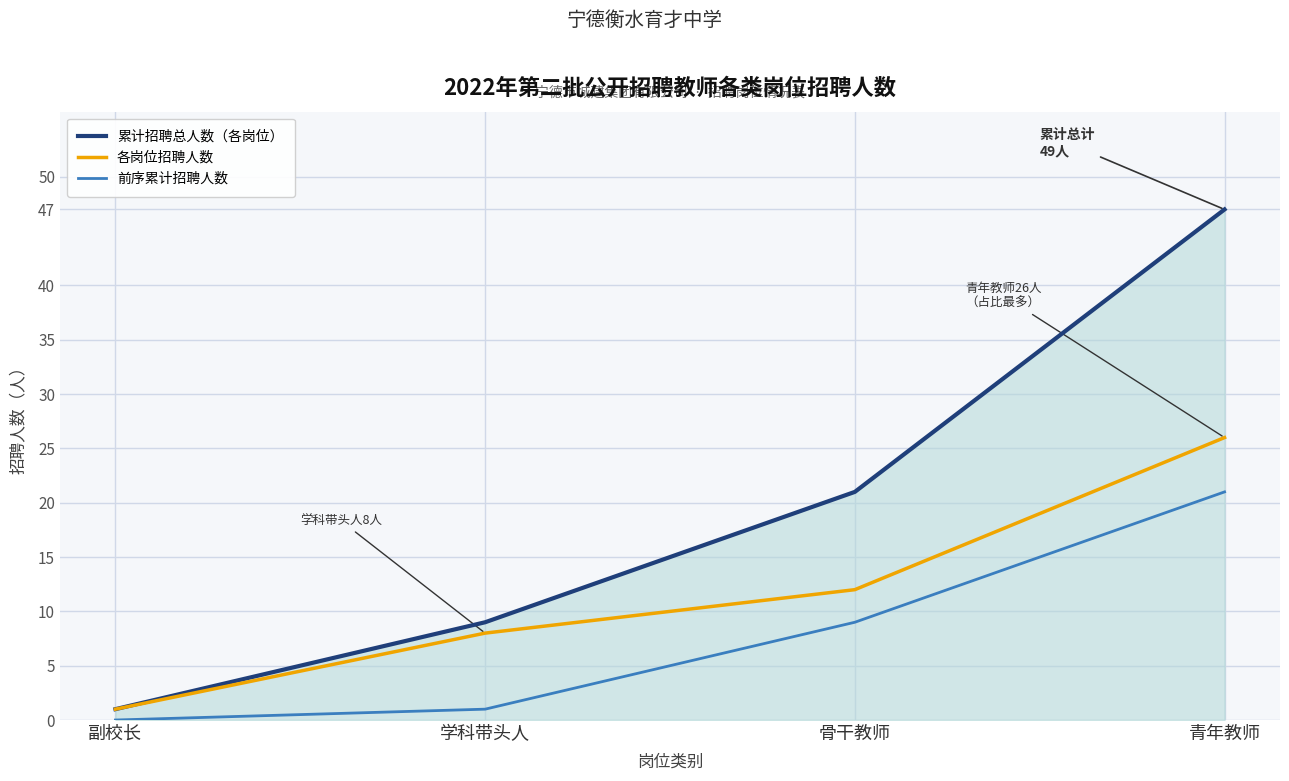

Which series has the widest spread of values?

累计招聘总人数（各岗位）